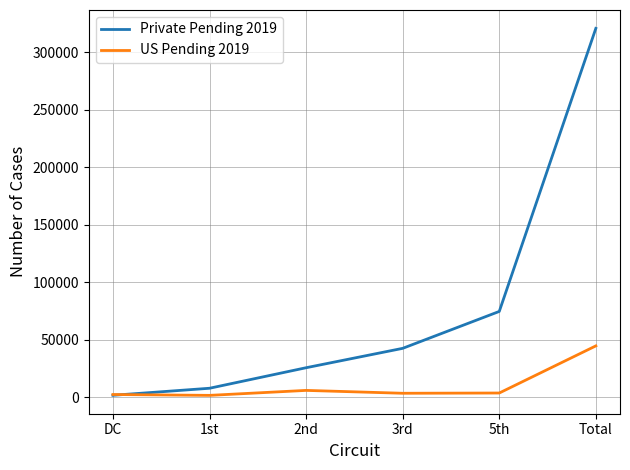

At which label does US Pending 2019 reach its peak?

Total